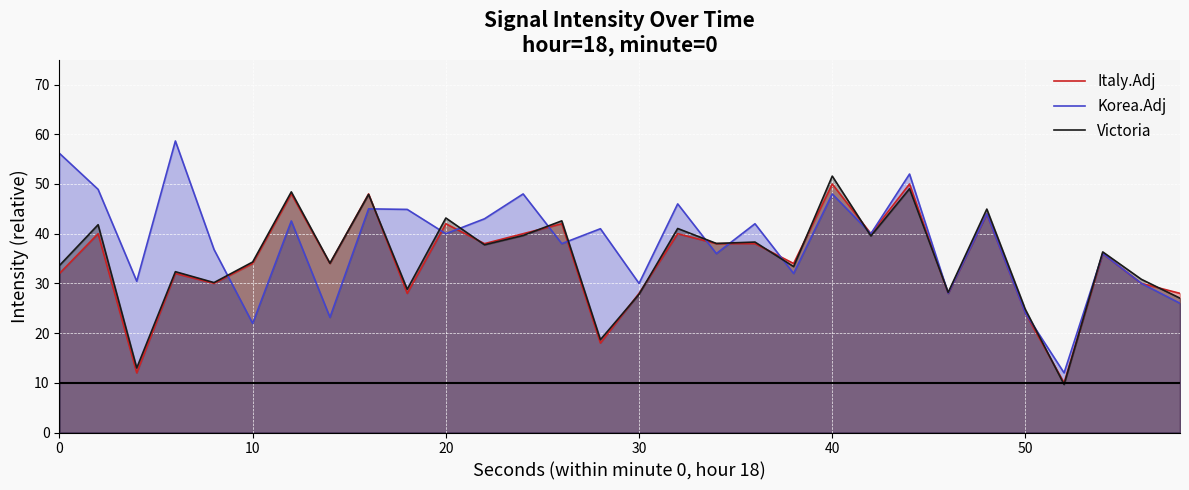

Which series changed the most between 20 and 50?

Victoria